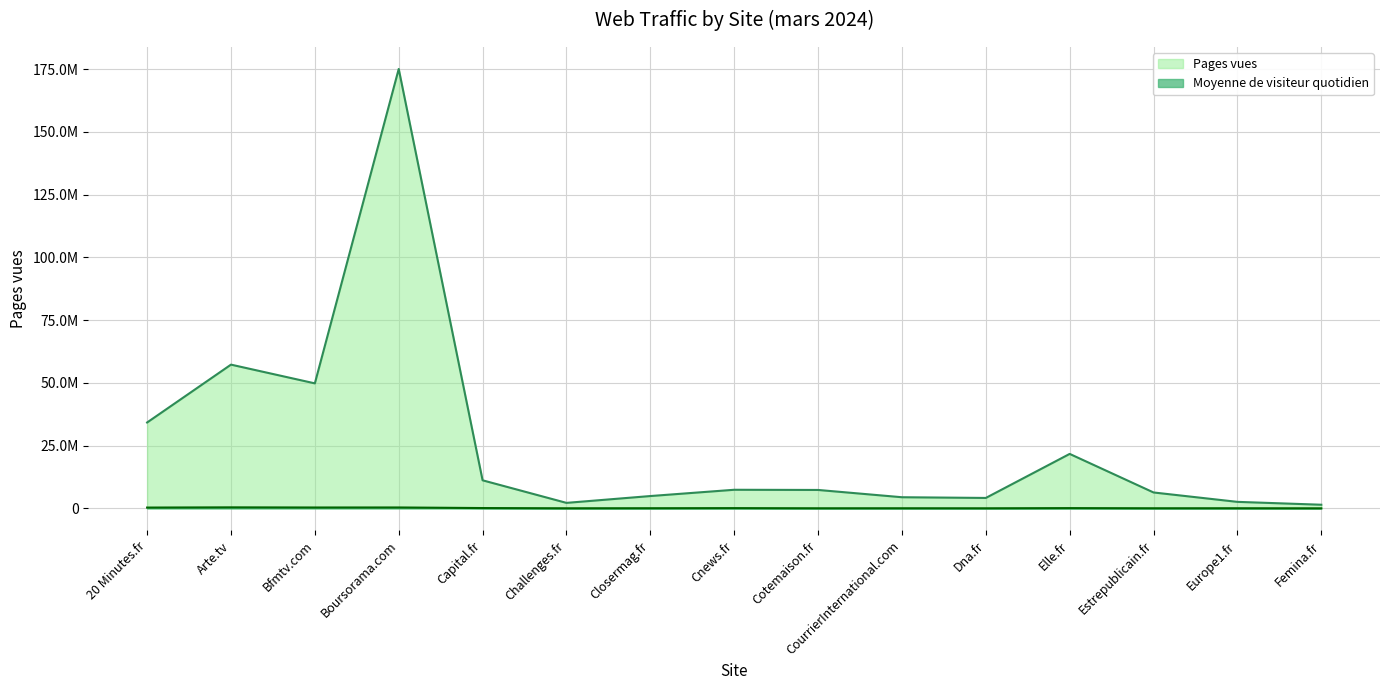

Between Capital.fr and Estrepublicain.fr, which series saw the biggest shift?

Pages vues